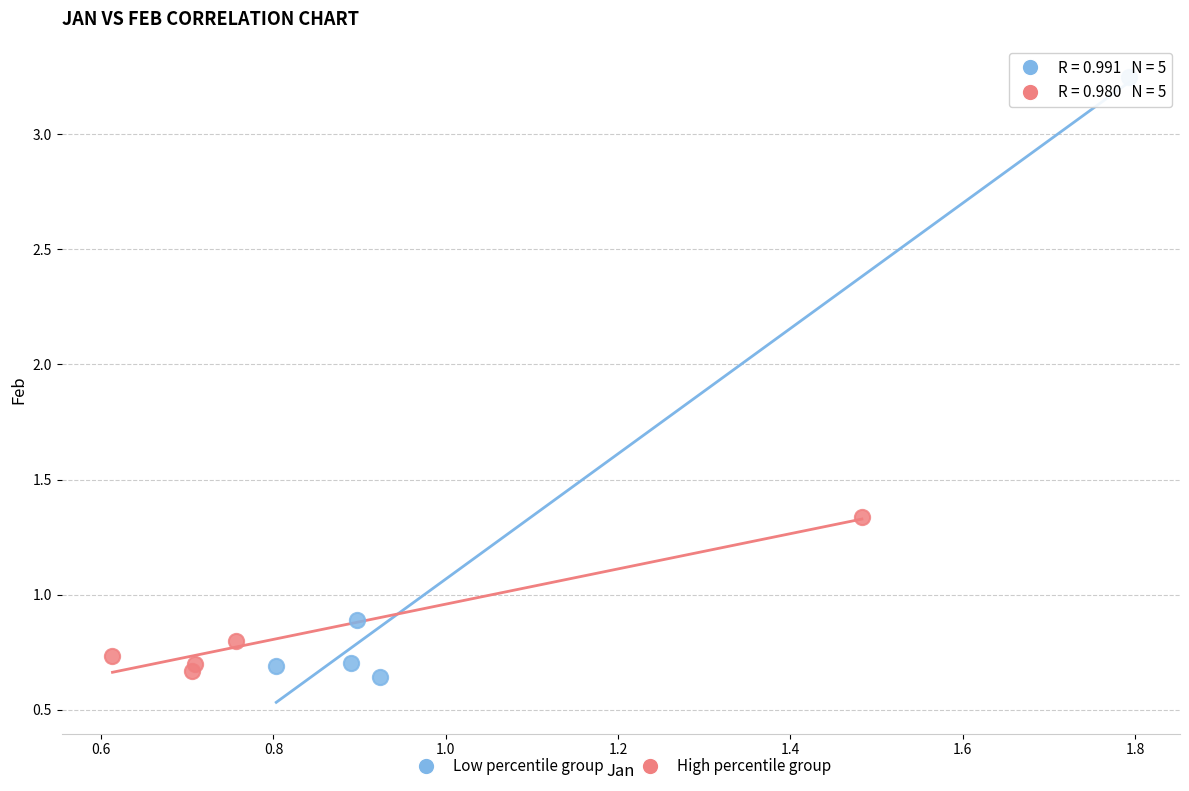

Which series reaches the maximum Y coordinate?

Low percentile group